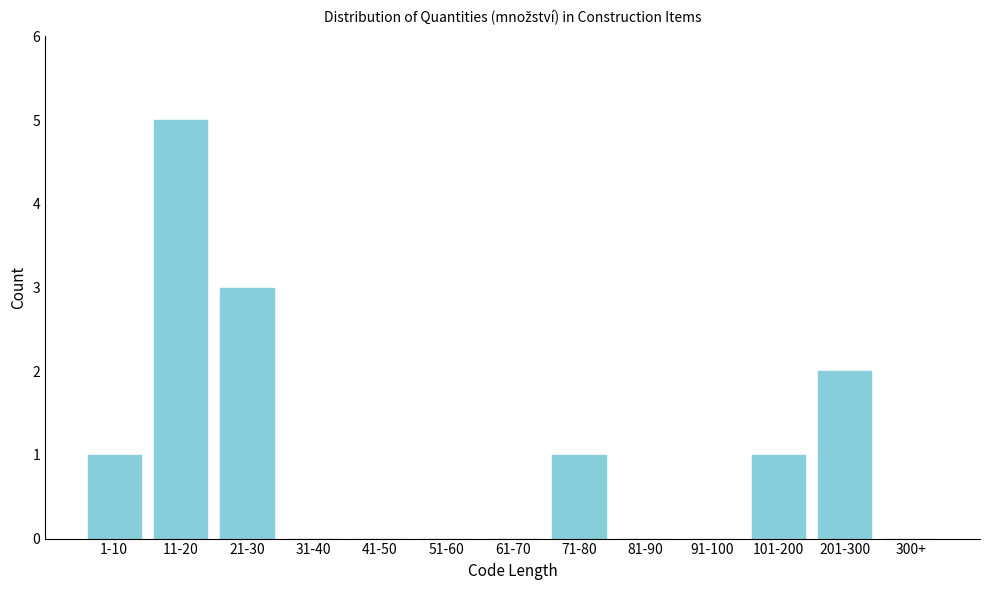

Reading left to right, extract all data points from this chart.

1-10=1	11-20=5	21-30=3	31-40=0	41-50=0	51-60=0	61-70=0	71-80=1	81-90=0	91-100=0	101-200=1	201-300=2	300+=0